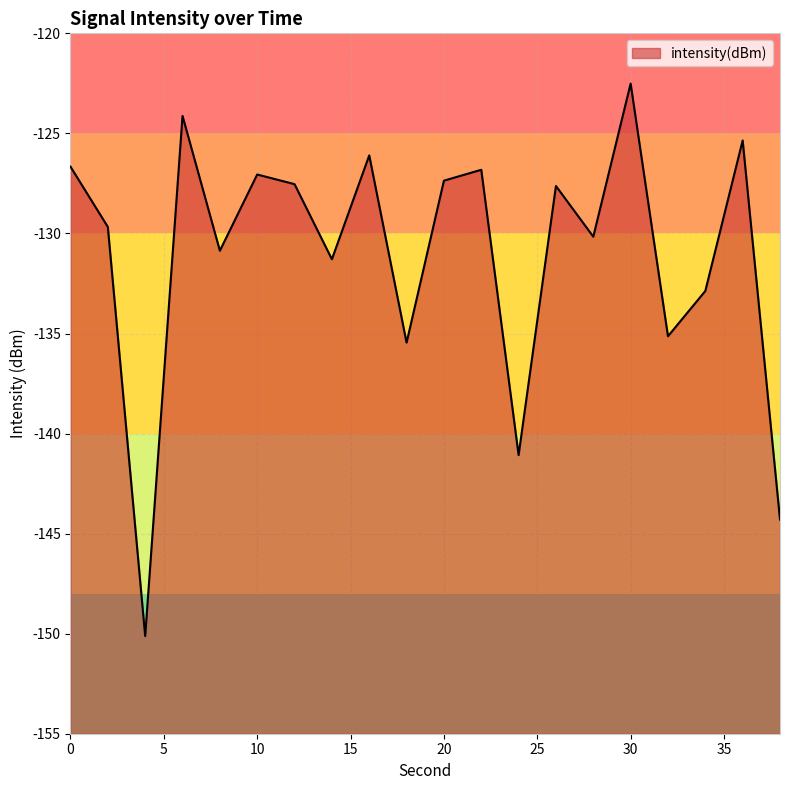

How many interior local peaks (higher than both neighbors) does the data have?

7